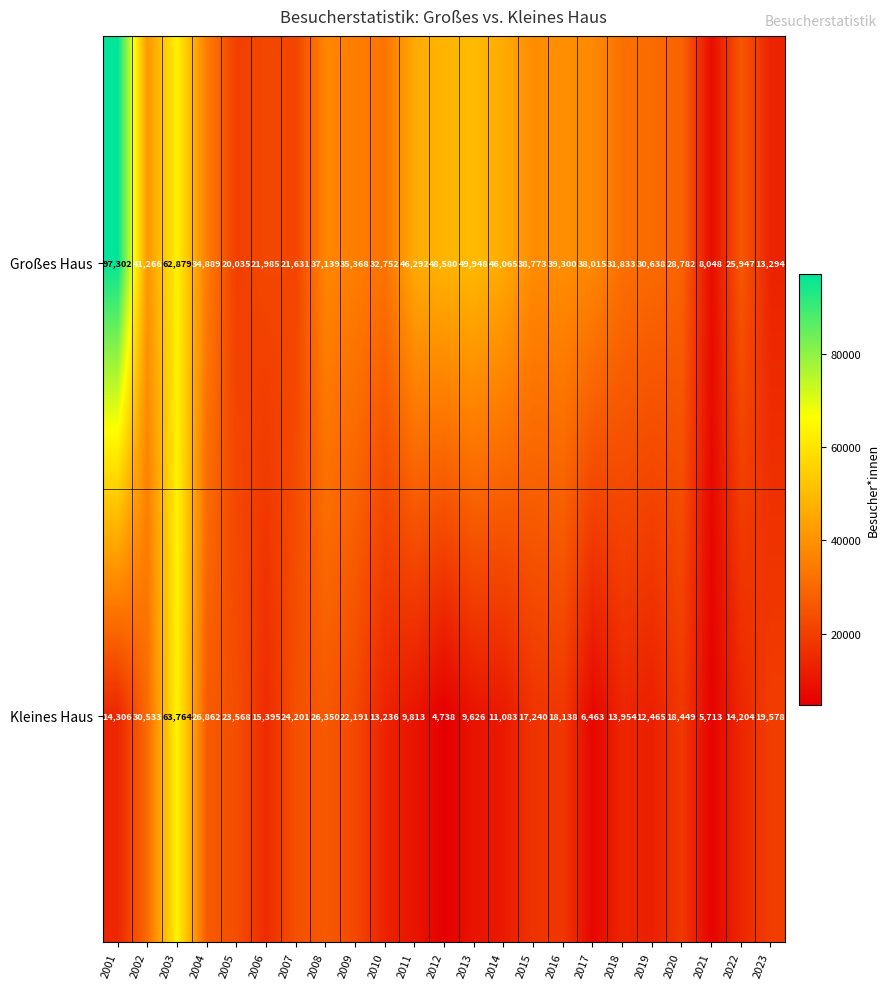

Rank the series at 2017 from lowest to highest value.

Kleines Haus, Großes Haus